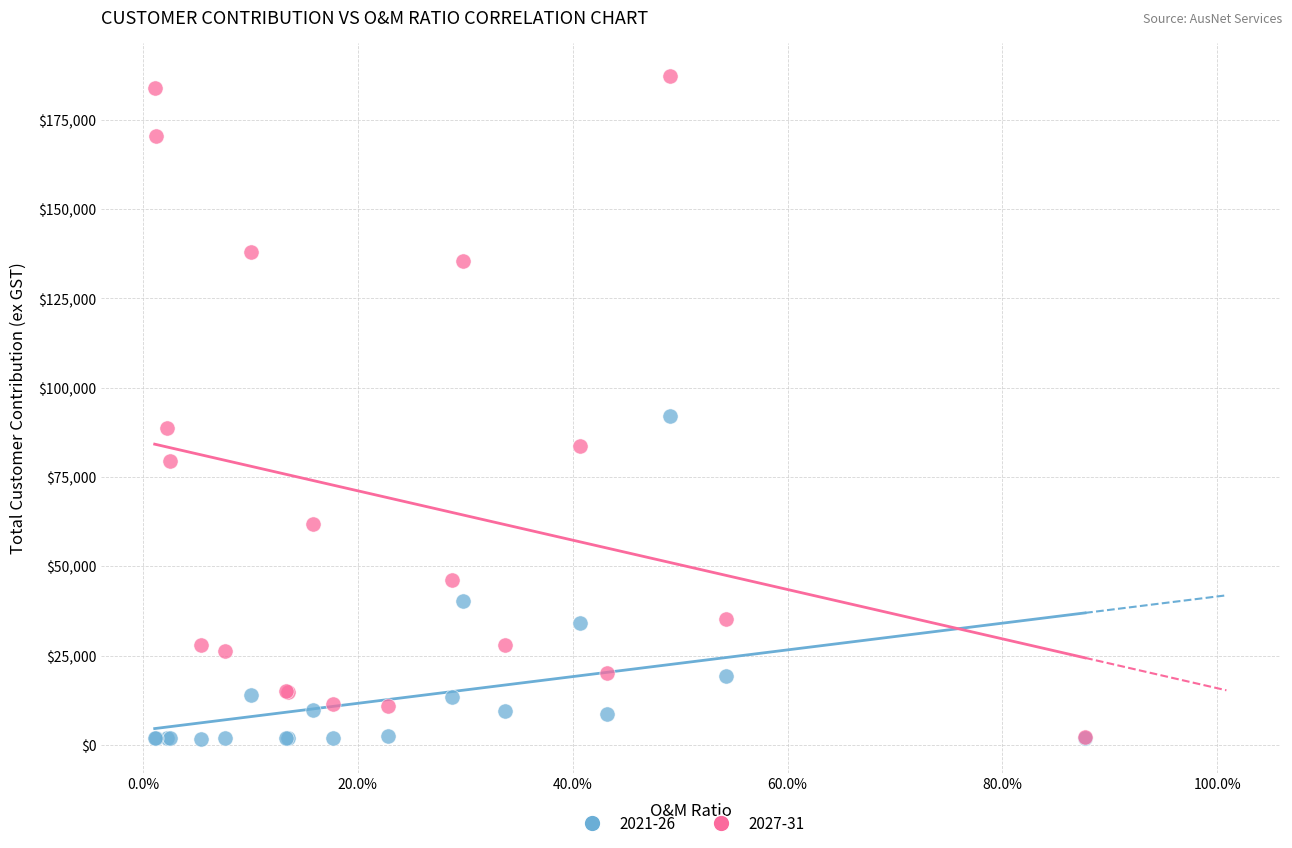

Across all series, what Y value is closest to 94385?

91935.0